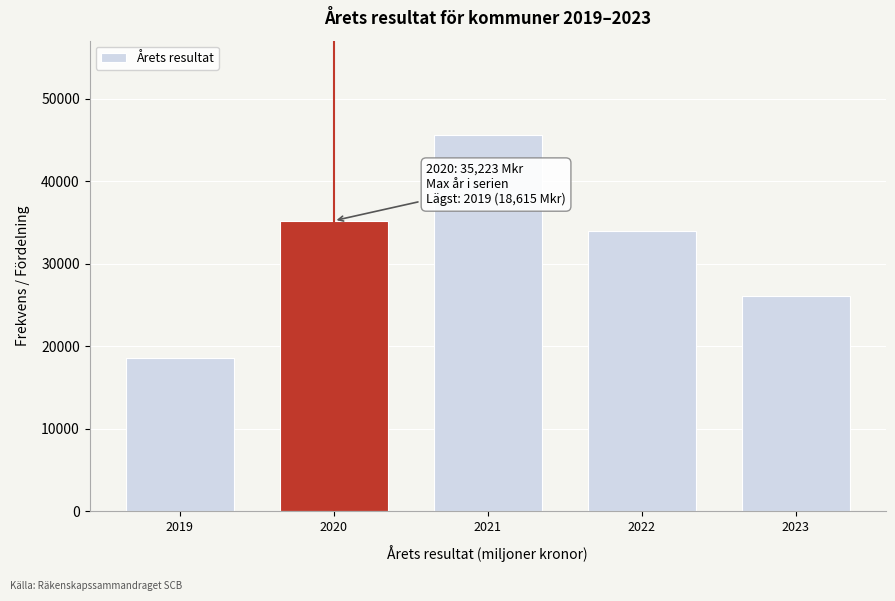

Reading left to right, transcribe all the data shown in this chart.

18615.1	35223.1	45645.5	33962.6	26041.1